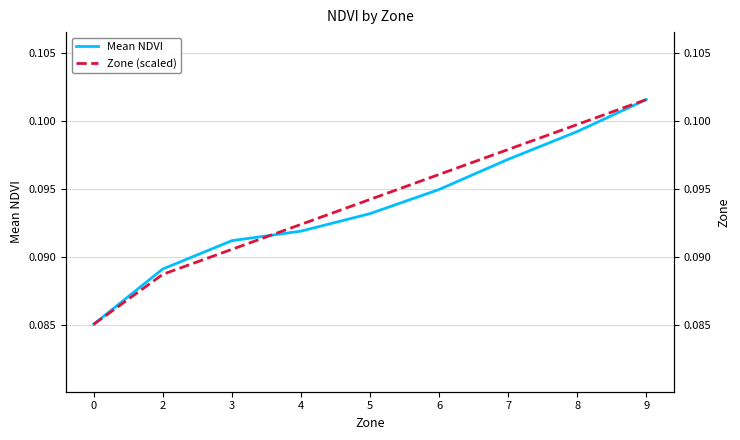

Rank the series by their average value, from highest to lowest.

Zone (scaled), Mean NDVI